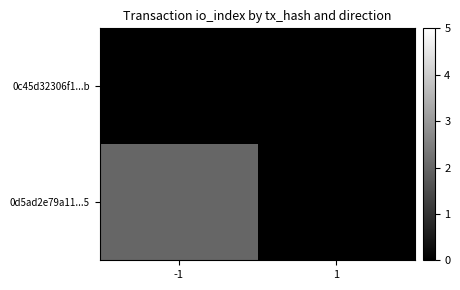

What is the maximum value shown in the chart?

2